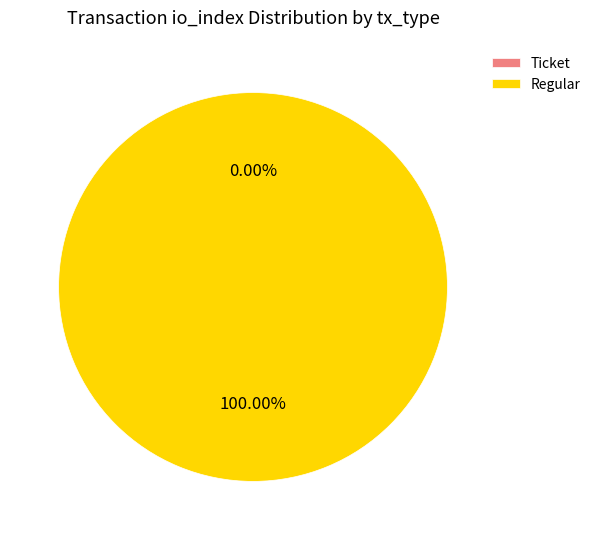

Which slice represents more than half of the pie?

value